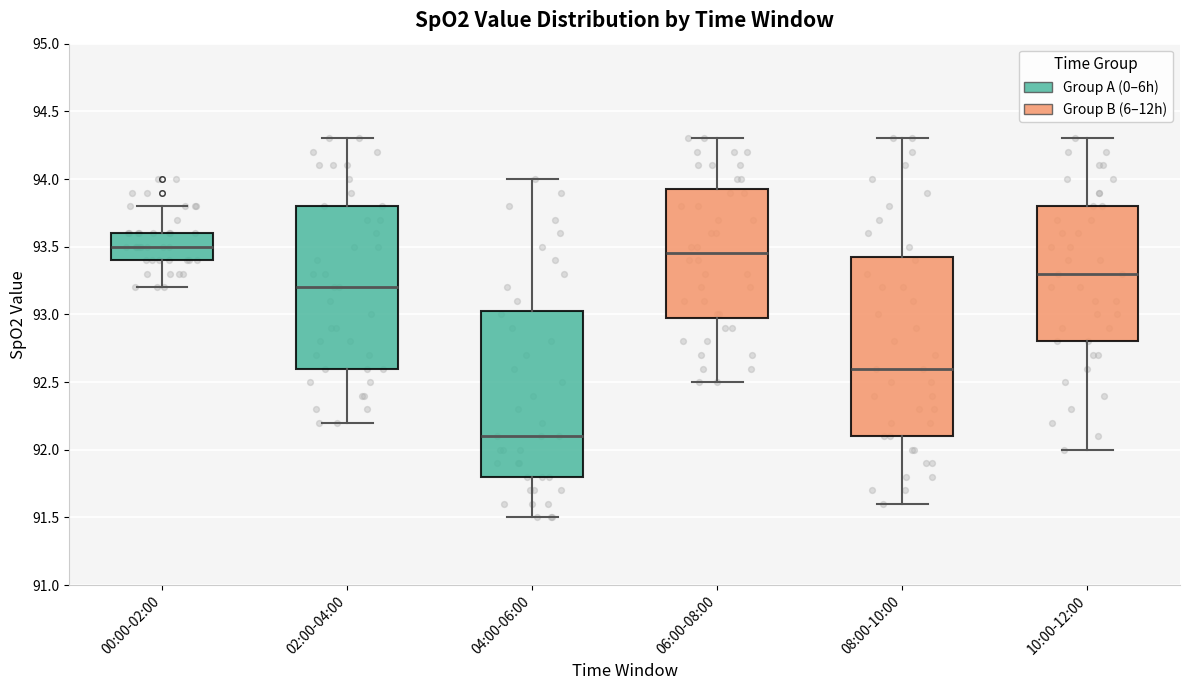

Where is the upper edge of the box for 08:00-10:00 on the y-axis? The values are not printed on the chart, so give them approximately, as read against the axis.

93.45